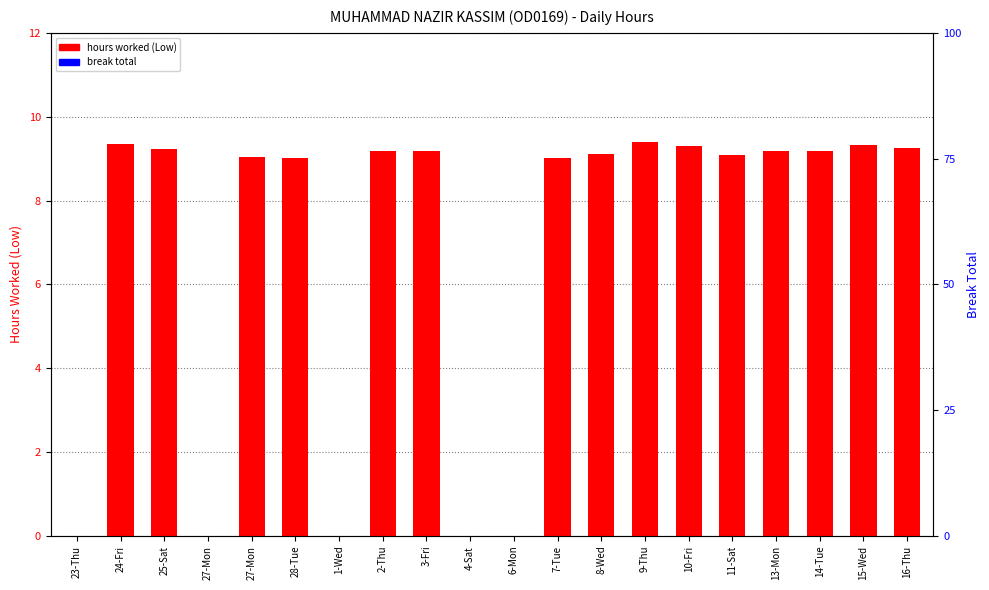

Which series has the largest range (max minus min)?

hours worked (Low)